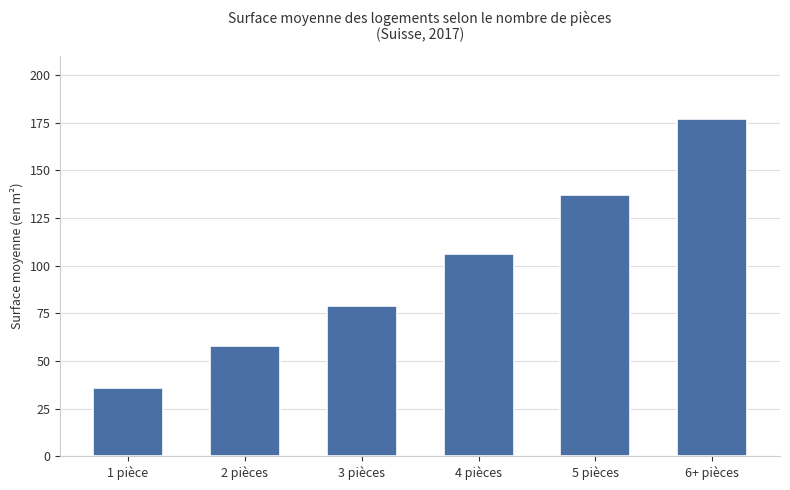

True or false: the data shows 58 at 2 pièces.

True